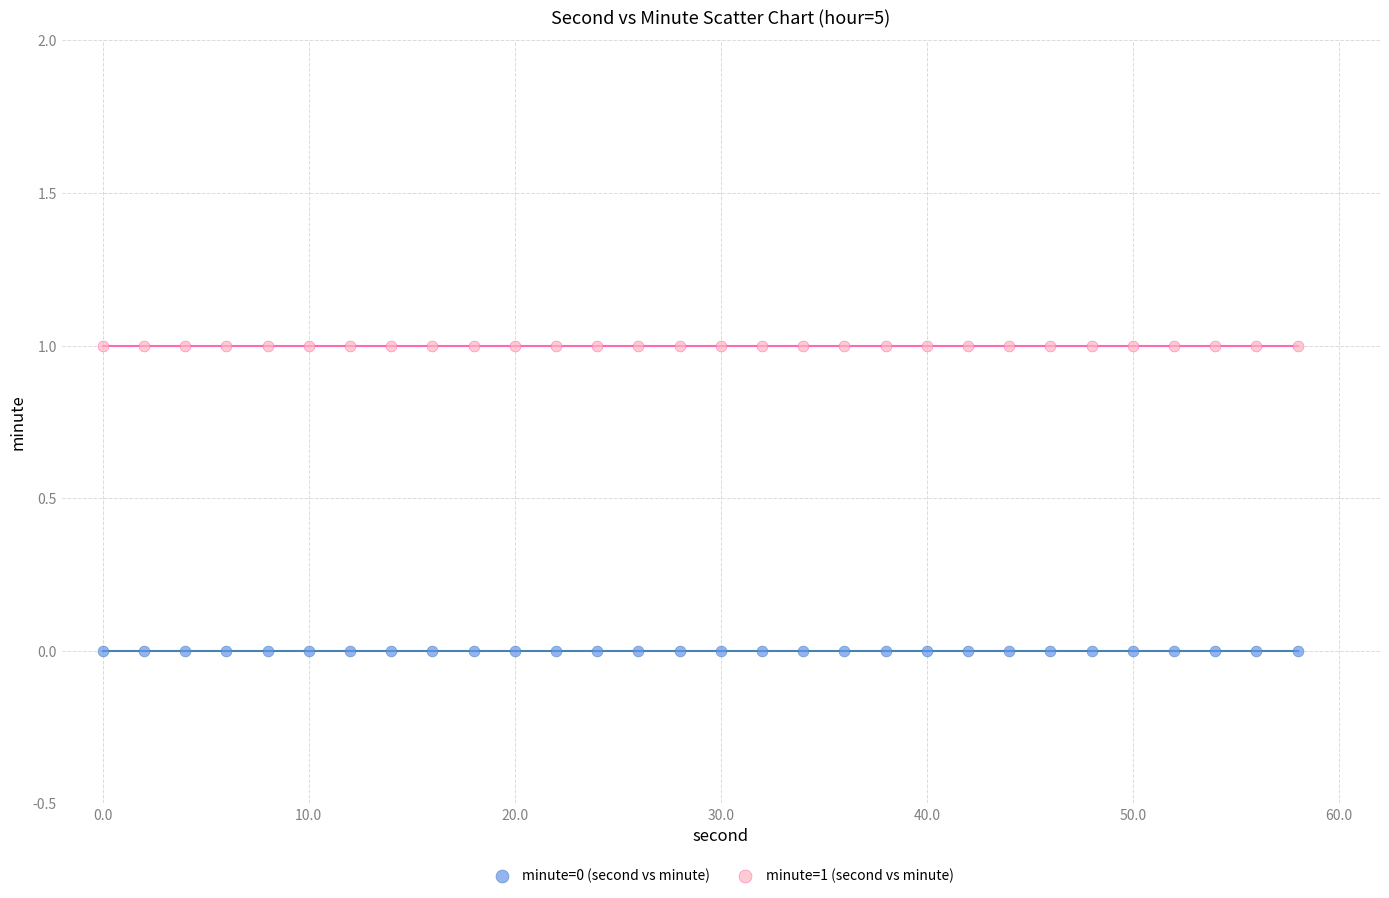

What are all the series names shown in the legend?

minute=0 (second vs minute), minute=1 (second vs minute)